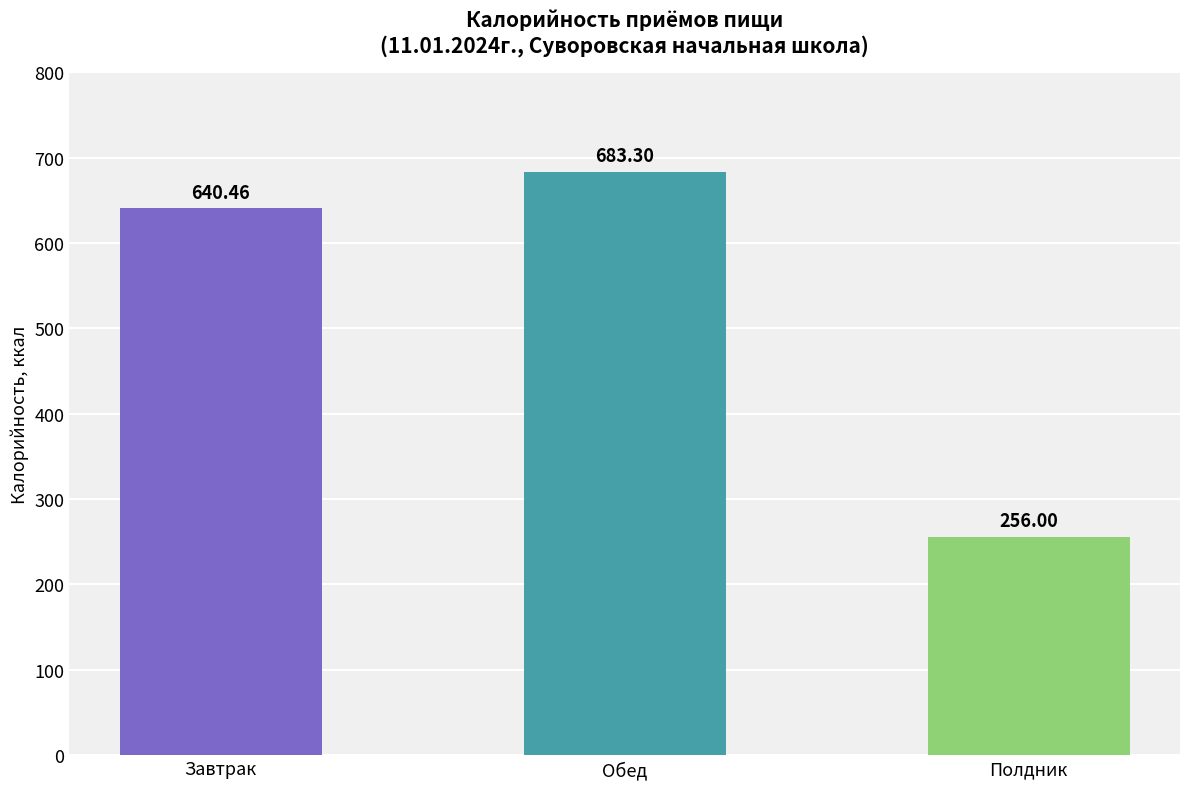

How many bars are there in total?

3